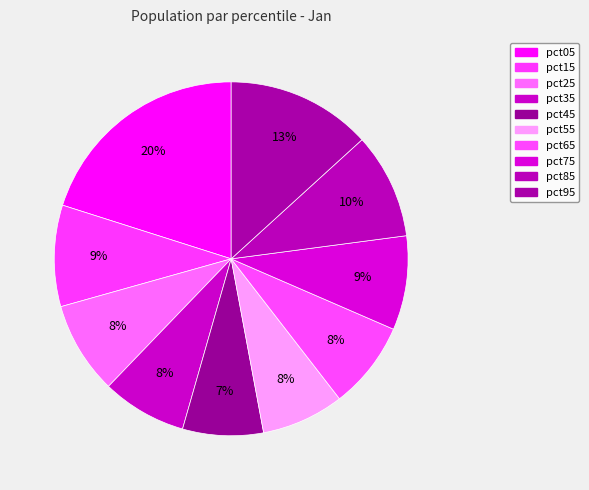

Count the number of slices in the pie.

10